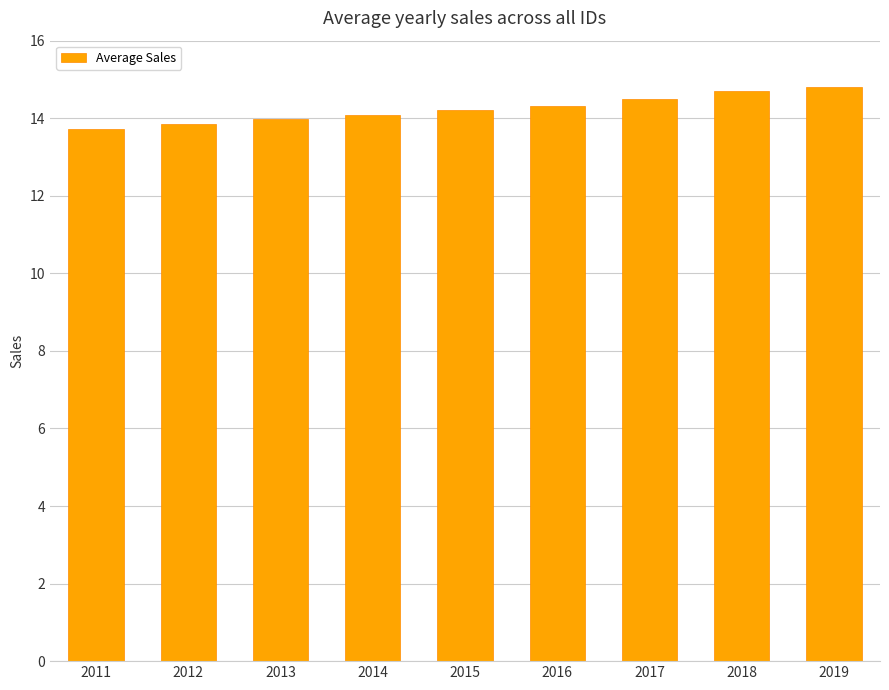

What is the sum of the values at 2015 and 2017?

28.7